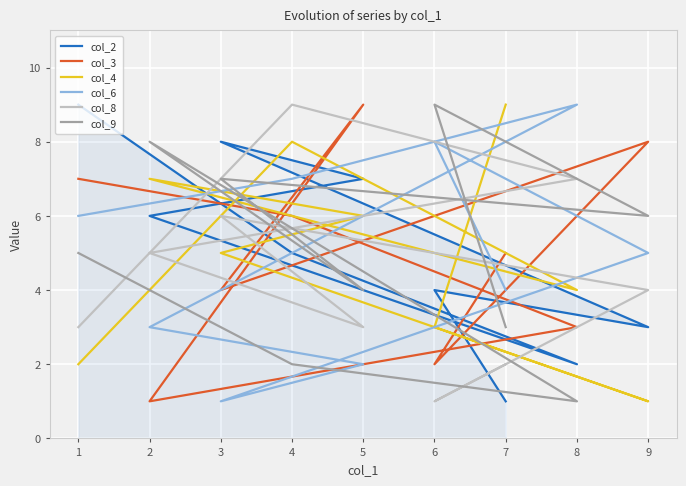

Reading left to right, what are all the values shown in this chart?

col_2: 1=9	4=5	8=2	2=6	5=7	3=8	9=3	6=4	7=1
col_3: 1=7	4=6	8=3	2=1	5=9	3=4	9=8	6=2	7=5
col_4: 1=2	4=8	8=4	2=7	5=6	3=5	9=1	6=3	7=9
col_6: 1=6	4=7	8=9	2=3	5=2	3=1	9=5	6=8	7=4
col_8: 1=3	4=9	8=7	2=5	5=3	3=6	9=4	6=1	7=2
col_9: 1=5	4=2	8=1	2=8	5=4	3=7	9=6	6=9	7=3